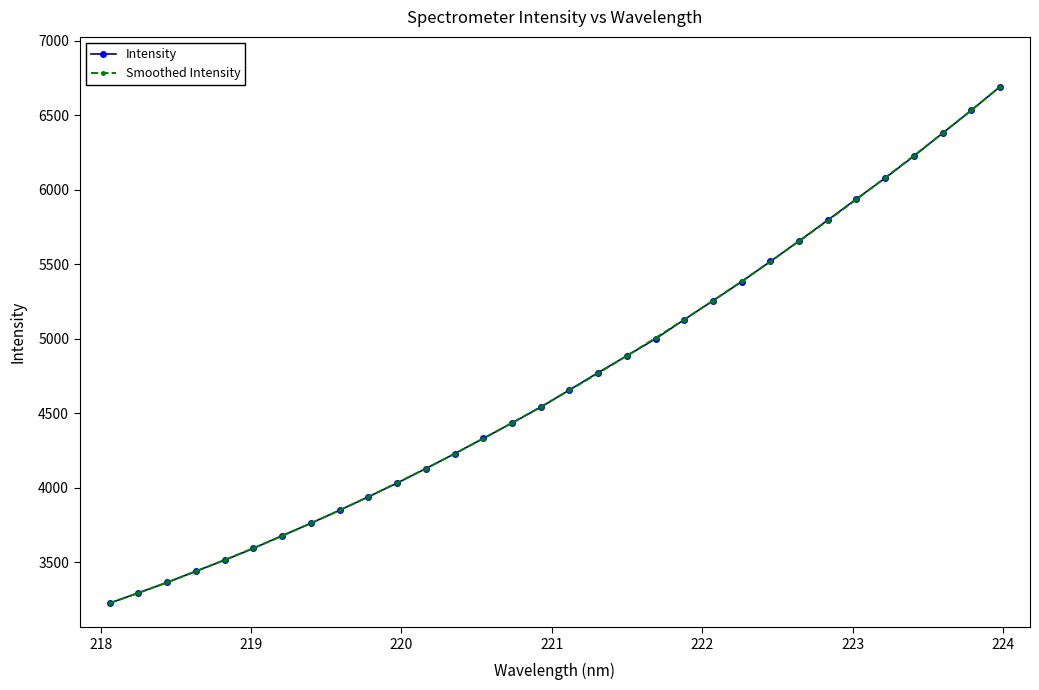

Reading right to left, extract all data points from this chart.

Intensity: 6690.0	6531.2	6378.1	6224.1	6077.1	5937.6	5795.1	5655.1	5518.0	5382.1	5253.7	5127.4	4998.0	4884.3	4771.5	4655.3	4539.5	4433.3	4329.9	4227.0	4127.3	4030.1	3937.9	3847.6	3760.5	3676.9	3592.2	3512.8	3438.9	3363.2	3293.3	3223.8
Smoothed Intensity: 6688.6	6532.1	6378.3	6227.4	6079.3	5934.2	5792.0	5653.0	5517.0	5384.3	5254.5	5127.9	5004.4	4884.1	4766.8	4652.7	4541.6	4433.6	4328.6	4226.6	4127.5	4031.4	3938.1	3847.7	3760.2	3675.4	3593.4	3514.1	3437.6	3363.7	3292.6	3224.2